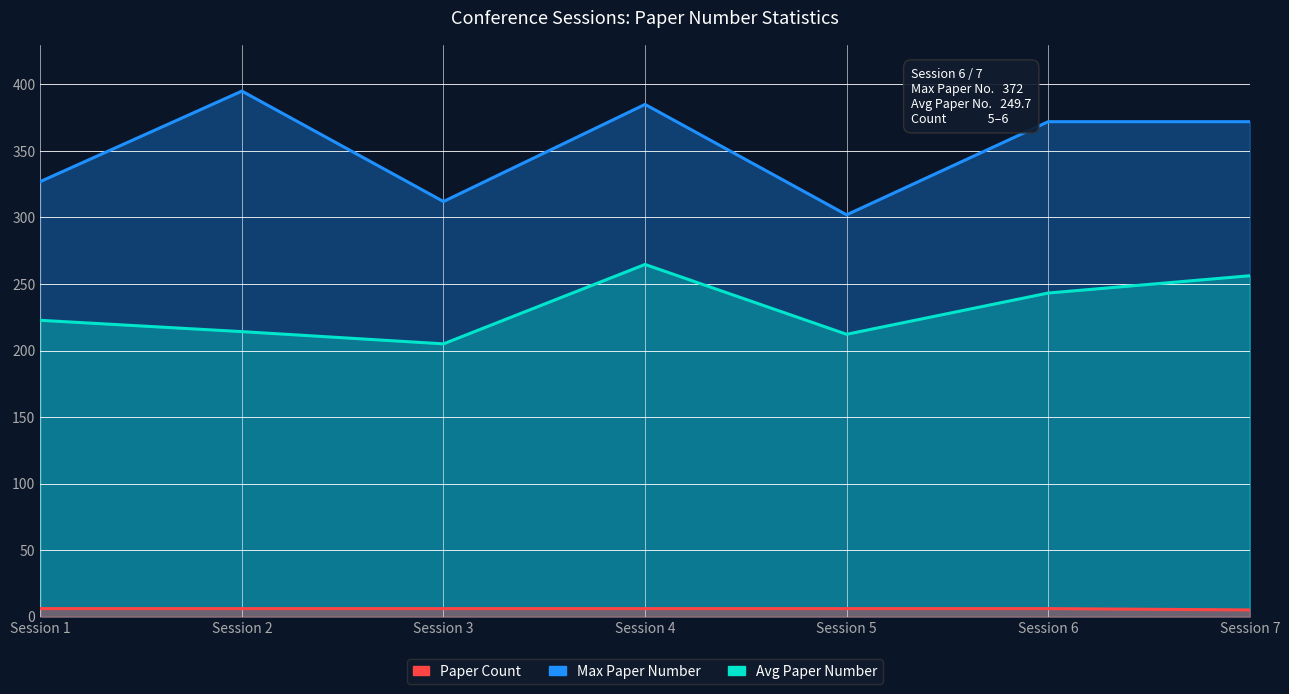

Which series changed the most between Session 4 and Session 7?

Max Paper Number